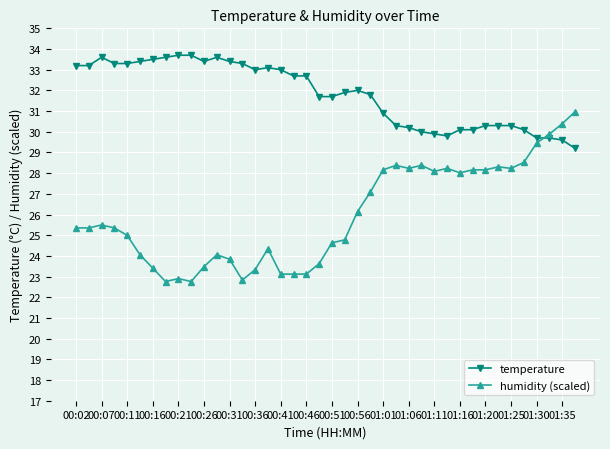

Which series has the largest range (max minus min)?

humidity (scaled)